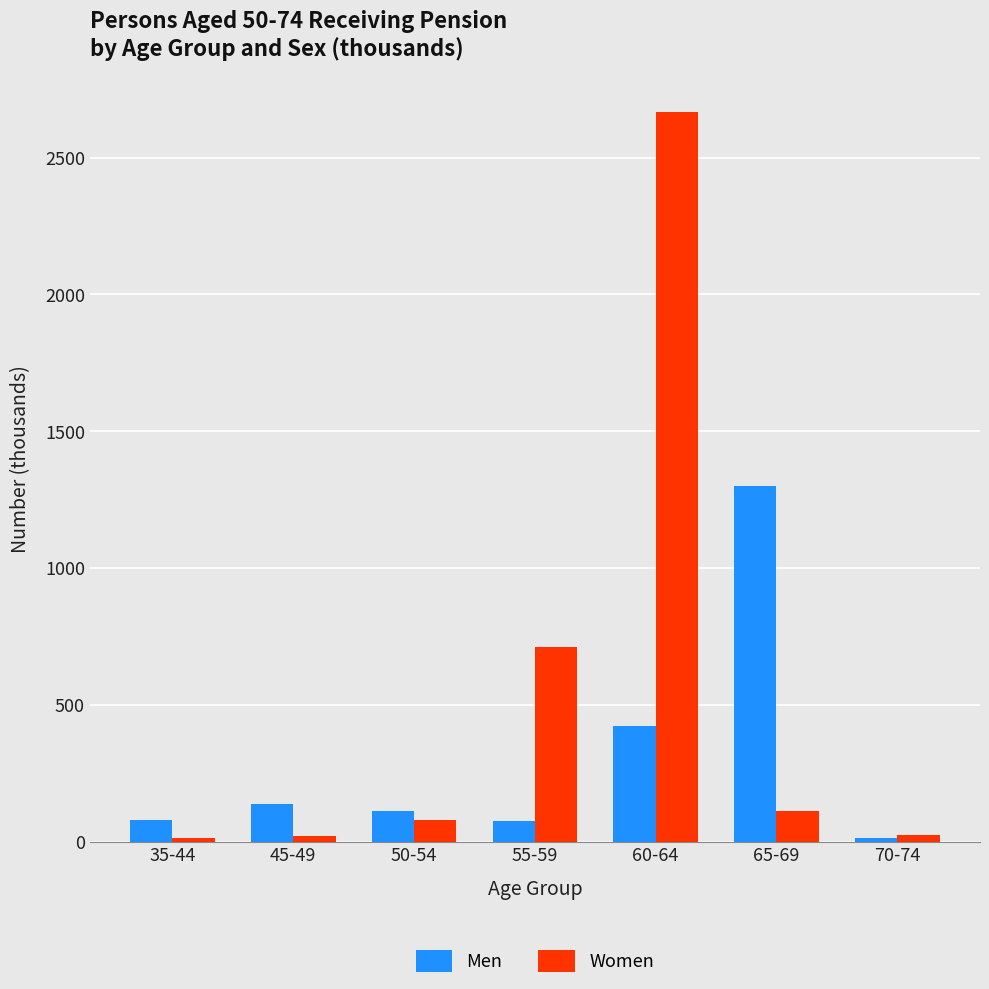

Rank the series by their maximum value, from highest to lowest.

Women, Men